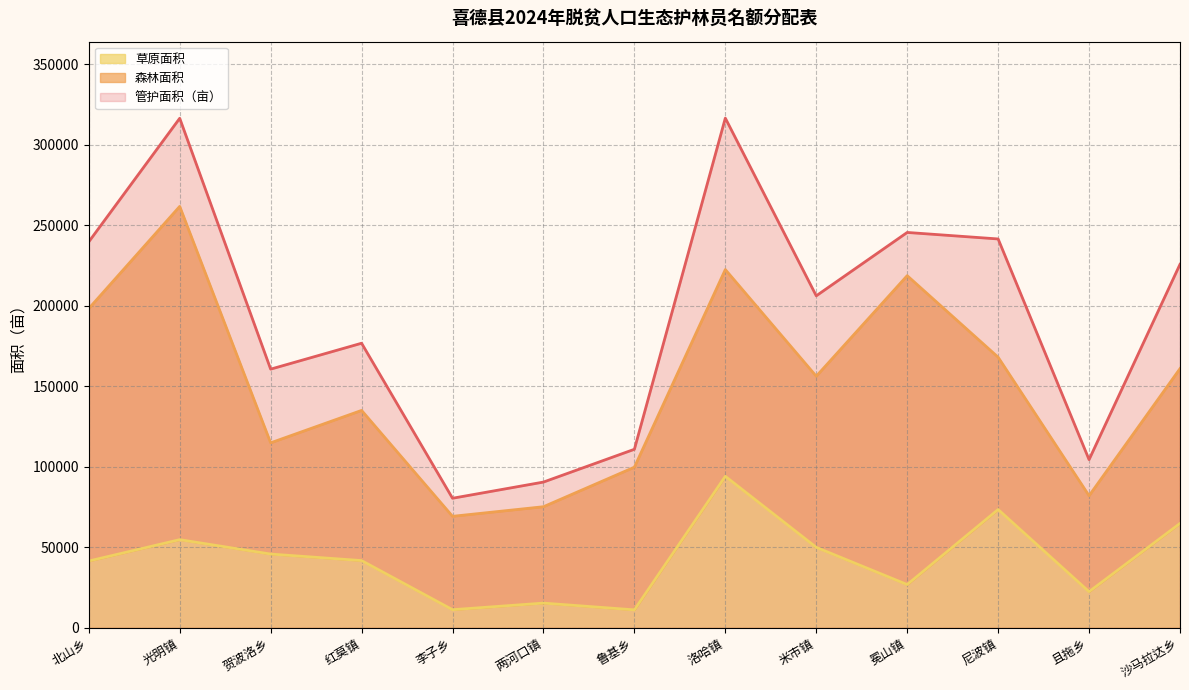

What is the label of the 13th point from the left?

沙马拉达乡